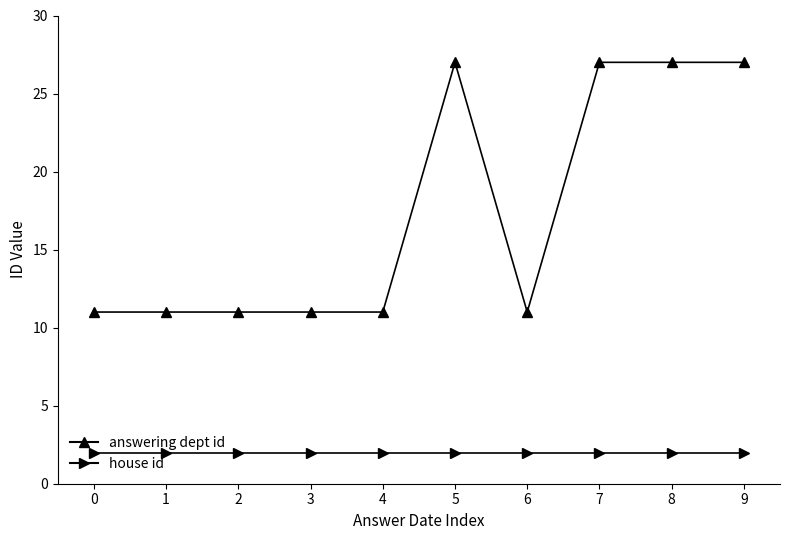

Reading left to right, transcribe all the data shown in this chart.

answering dept id: 11	11	11	11	11	27	11	27	27	27
house id: 2	2	2	2	2	2	2	2	2	2